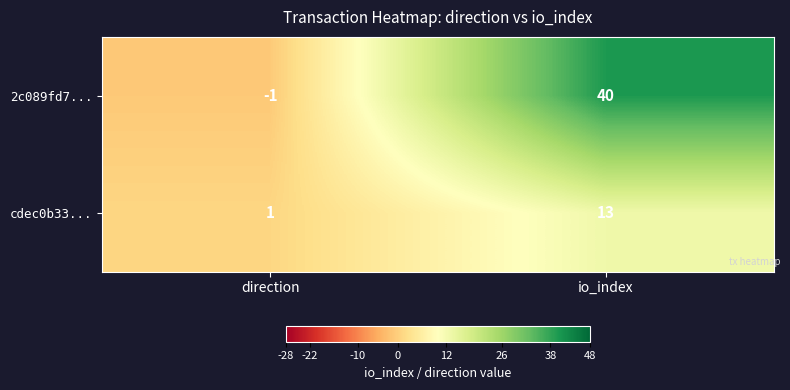

What is the difference between the highest and lowest values at direction?

2